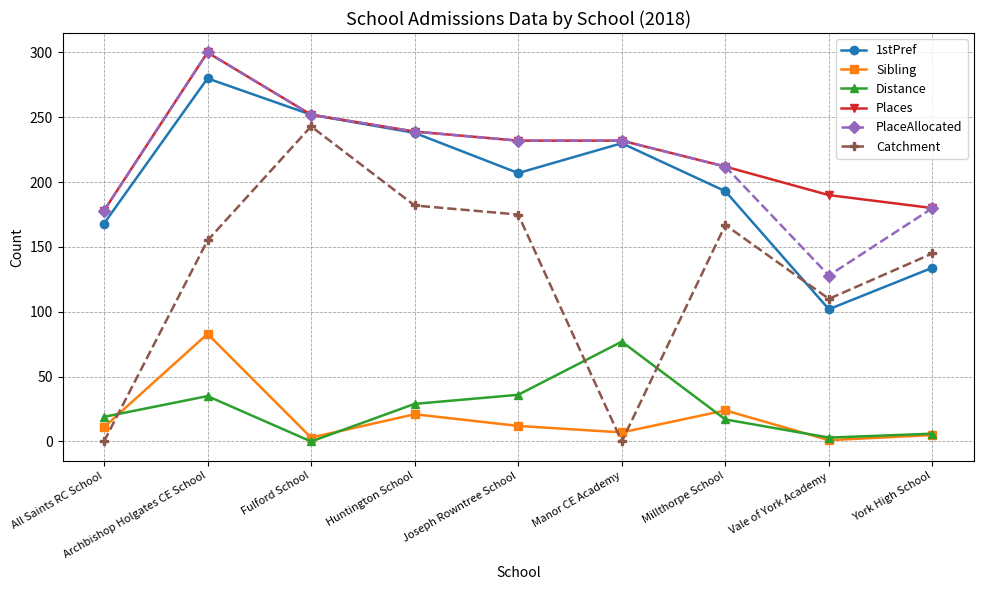

Which series has the largest range (max minus min)?

Catchment